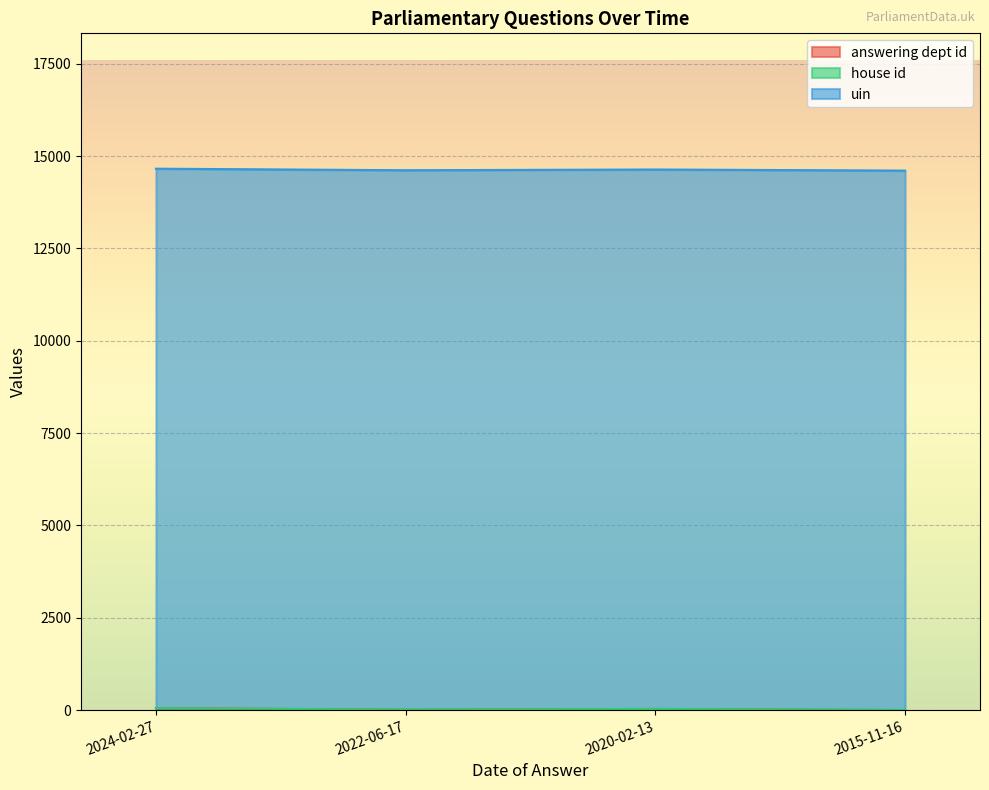

At how many categories does at least one series exceed 874?

4